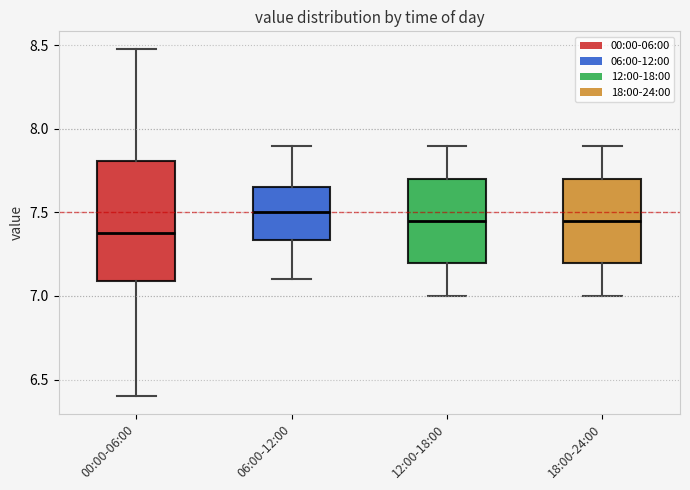

Where does the lower whisker of the box for 00:00-06:00 end on the y-axis? The values are not printed on the chart, so give them approximately, as read against the axis.

6.40